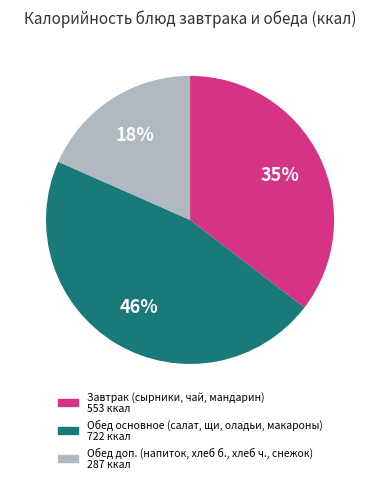

Is there a majority slice in this chart?

No